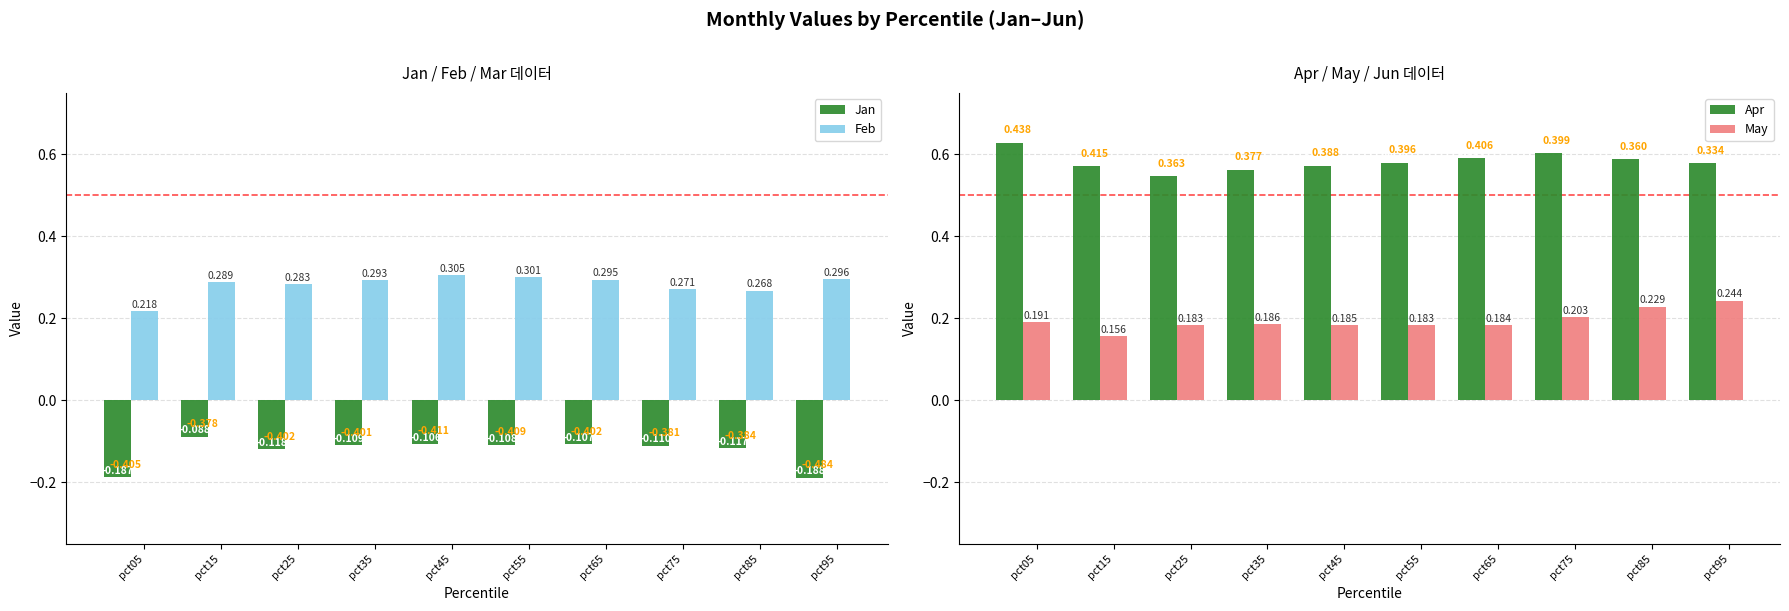

True or false: Feb has a value of 0.1 at pct75.

False